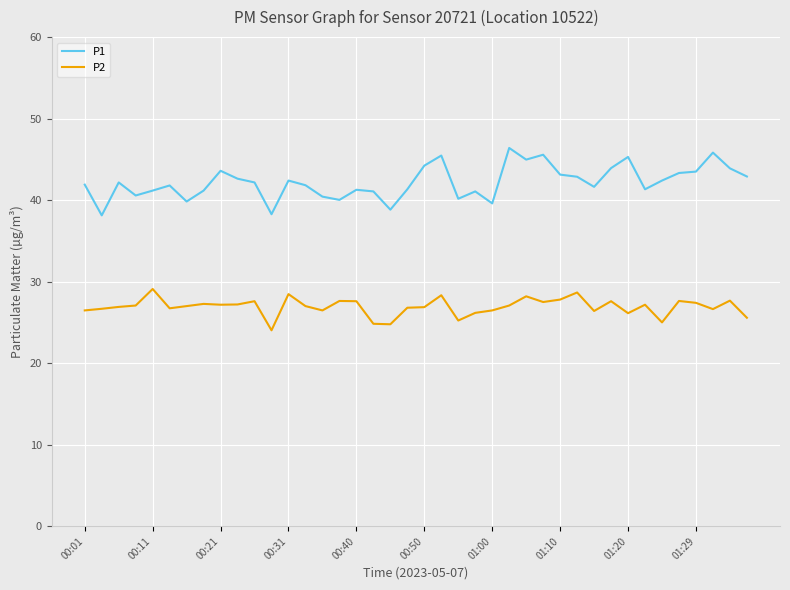

True or false: P2 and P1 intersect in this chart.

False